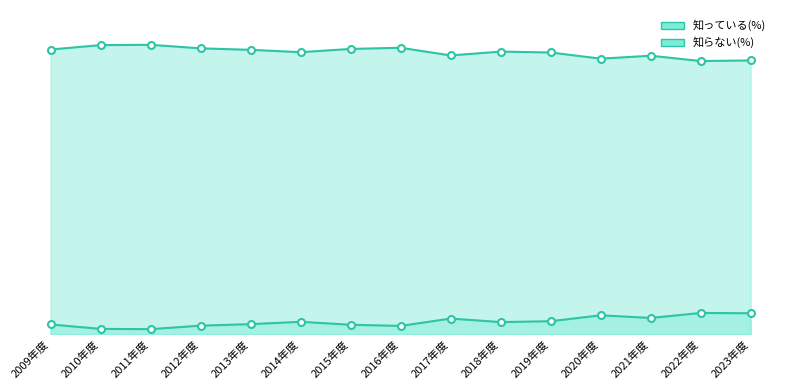

List the series in order of their overall mean, lowest first.

知らない(%), 知っている(%)